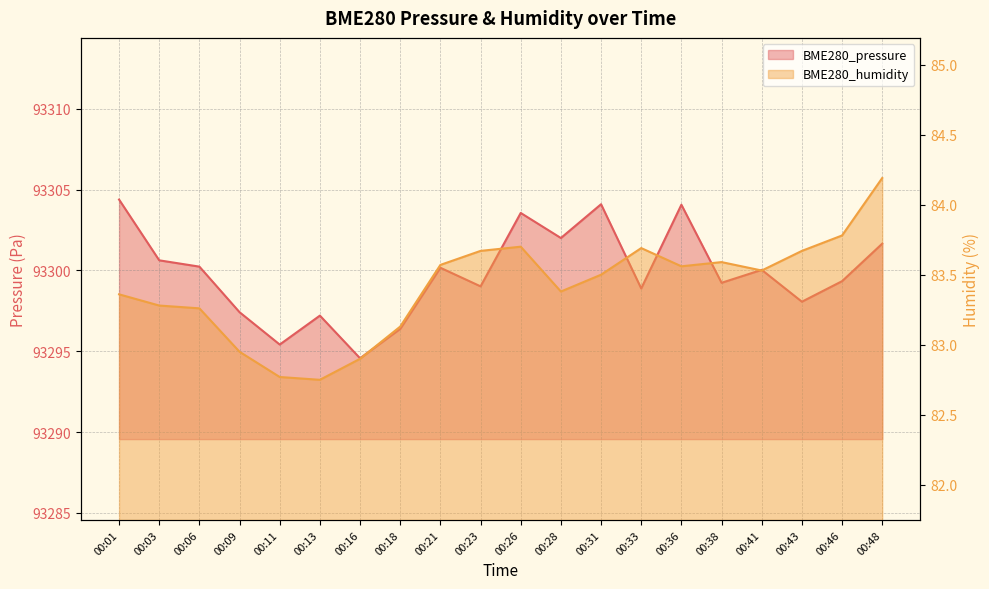

Which series has the largest range (max minus min)?

BME280_pressure